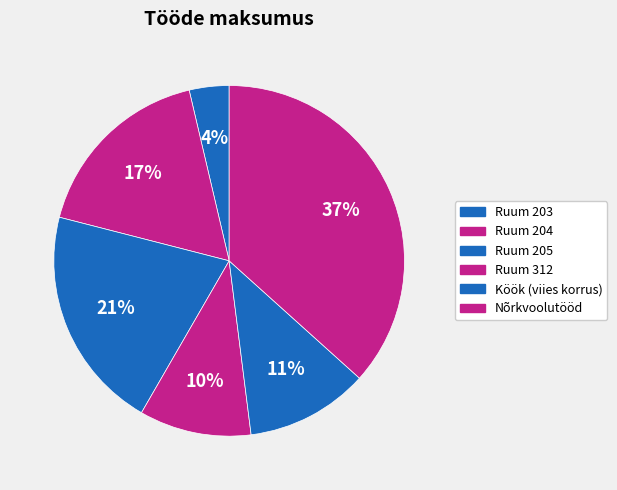

To the nearest percent, what is the difference between the Ruum 203 and Ruum 312 slice percentages?

7%